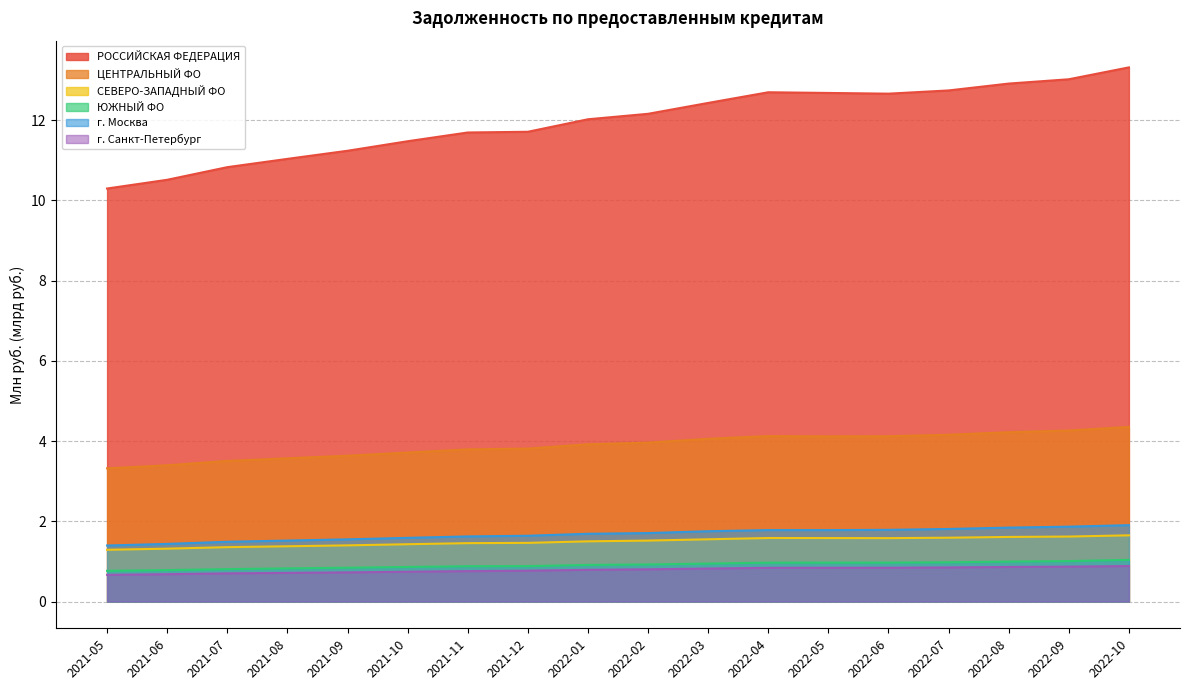

What is the minimum value shown in the chart?

0.7